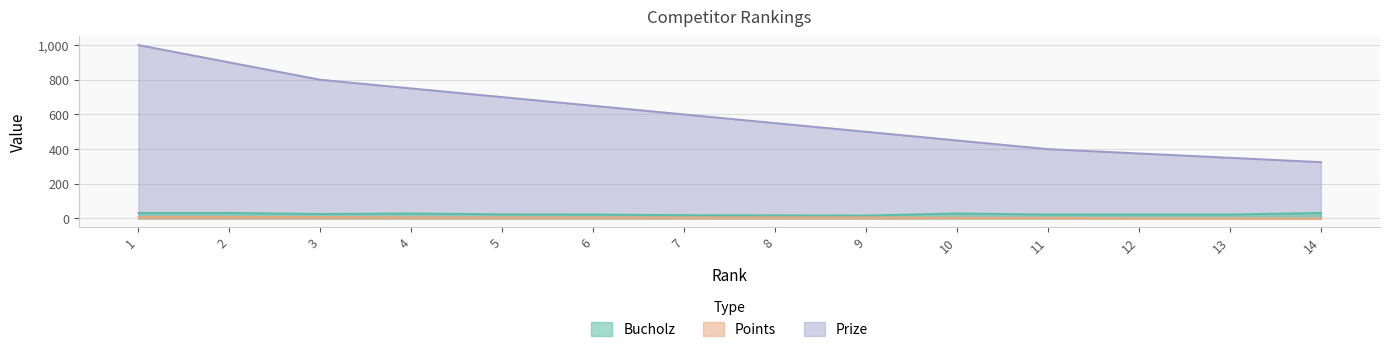

Rank the series by their maximum value, from highest to lowest.

Prize, Bucholz, Points